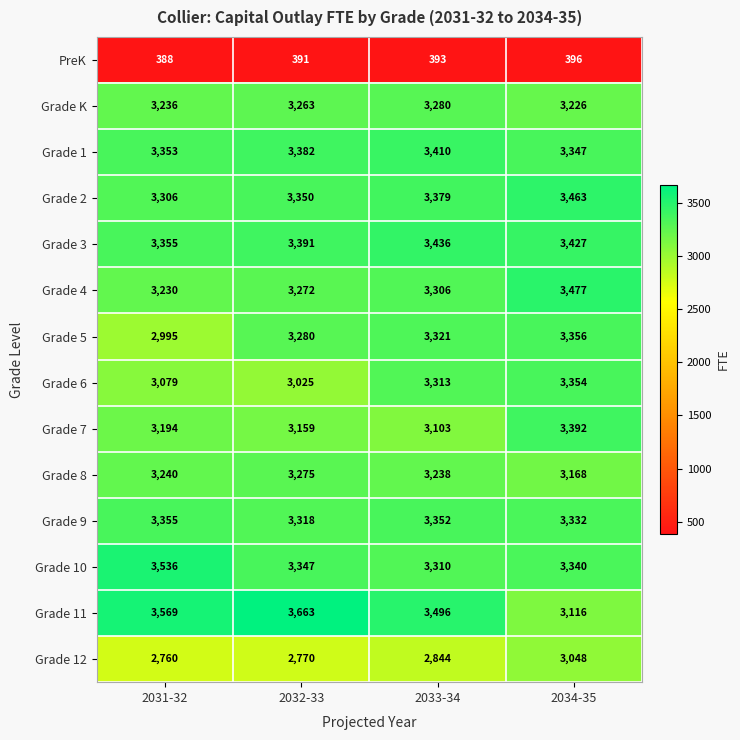

What is the difference between the Grade 2 values at 2033-34 and 2034-35?

84